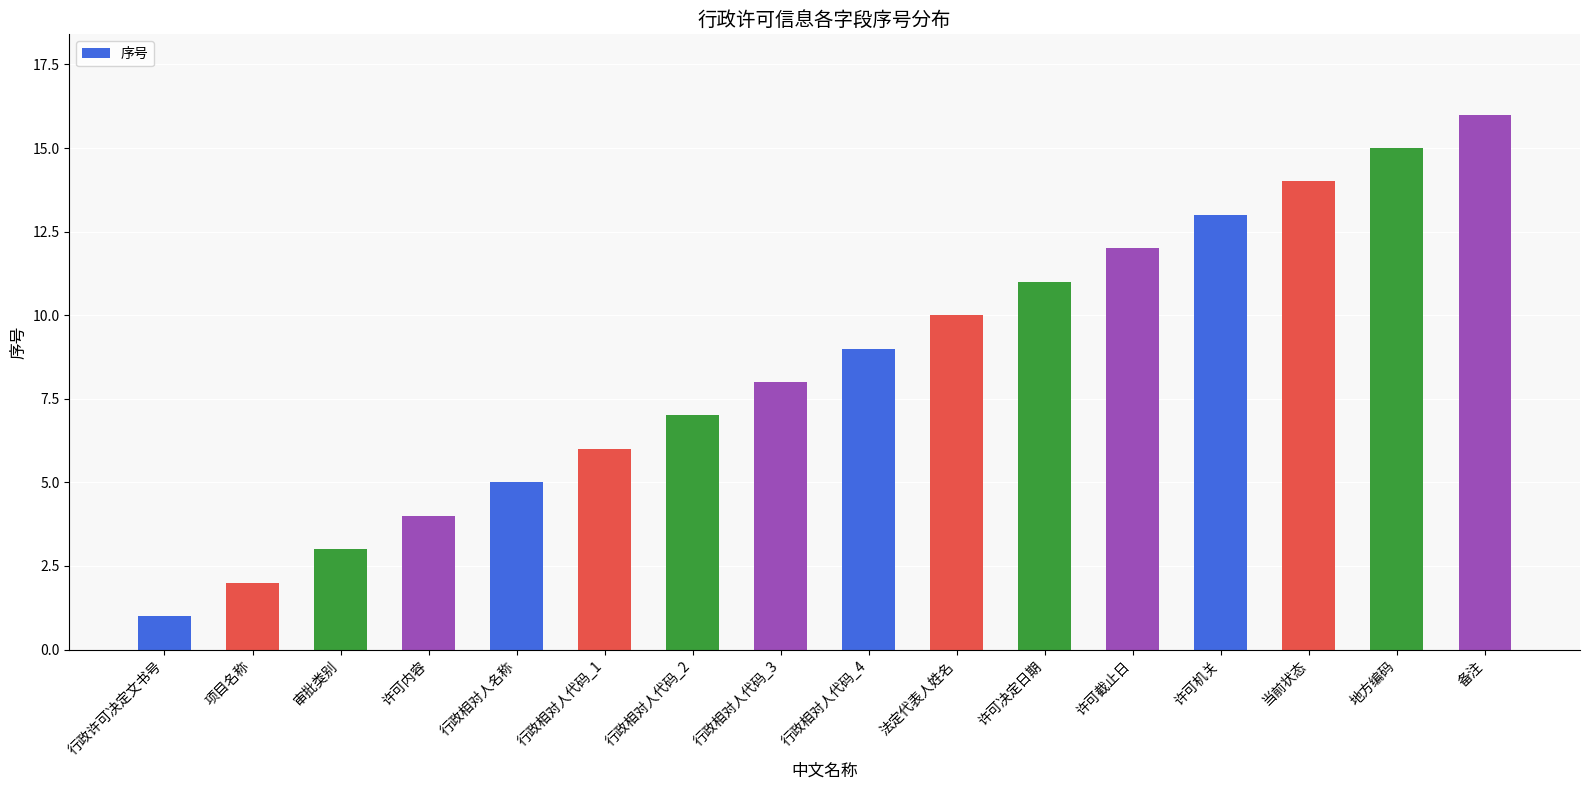

Approximately how many times larger is the value at 行政许可决定文书号 compared to 项目名称?

0.5